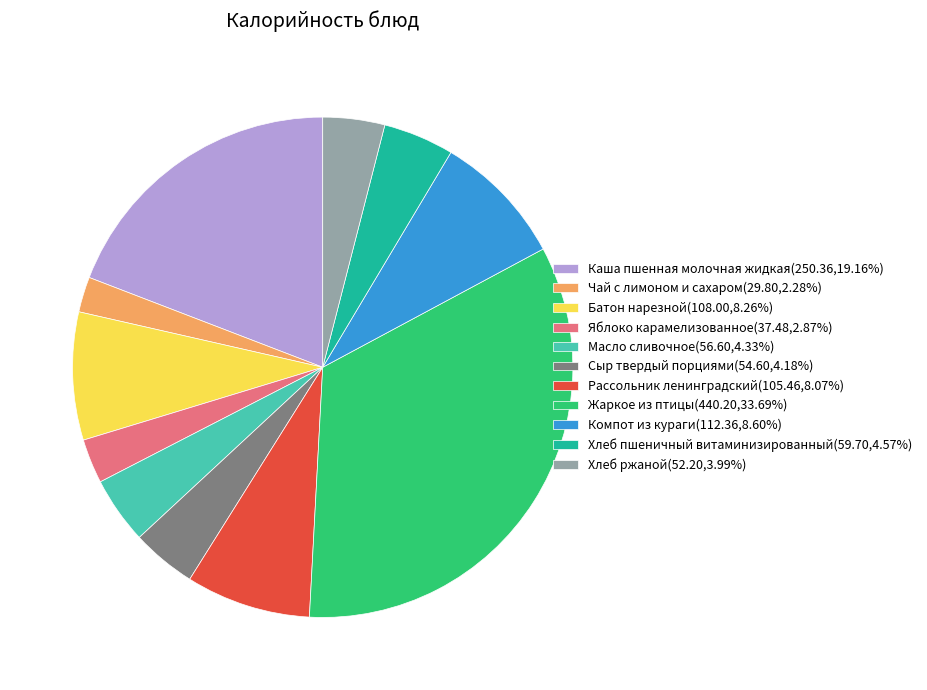

Approximately how many times larger is the value at Хлеб пшеничный витаминизированный compared to Жаркое из птицы?

0.1